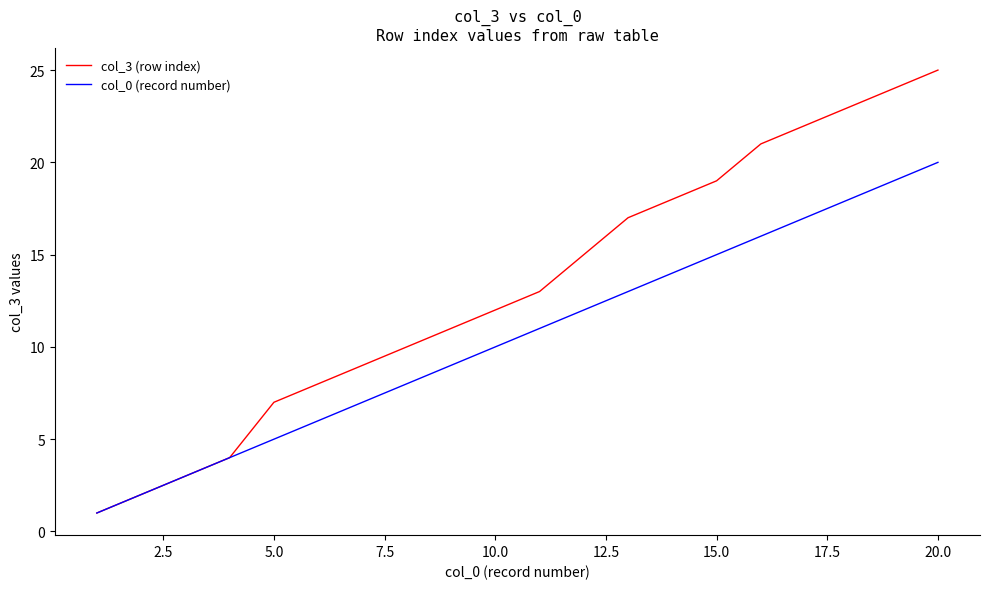

Which series has the largest range (max minus min)?

col_3 (row index)